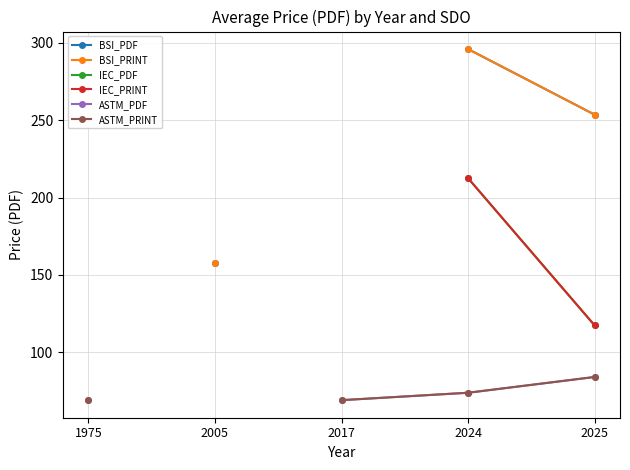

True or false: IEC_PRINT and BSI_PRINT cross at least once.

False